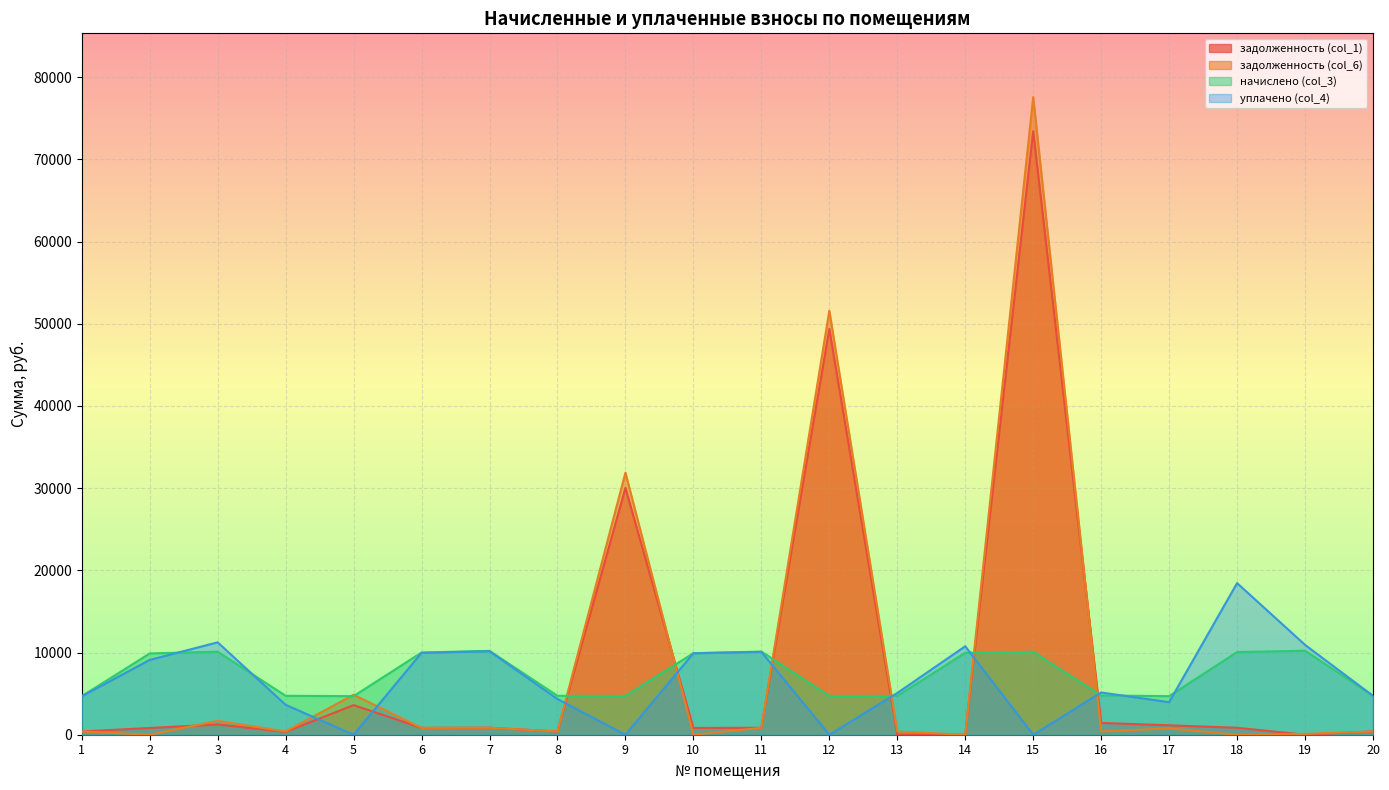

At which category does the chart reach its minimum across all series?

13